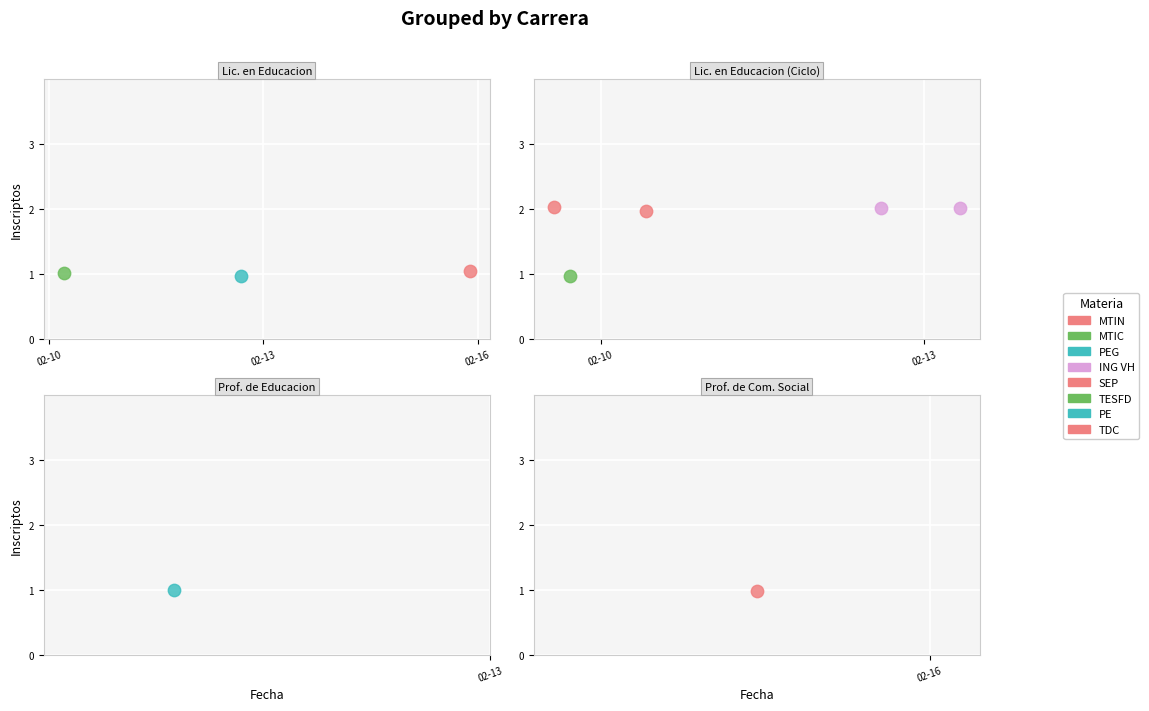

Which series has the largest total across all categories?

ING VH